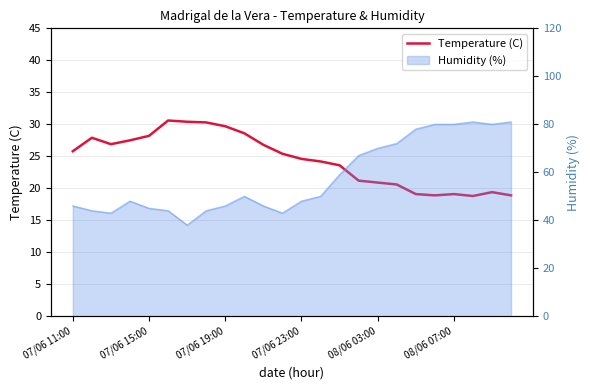

What is the value of the 7th point from the left?

30.4